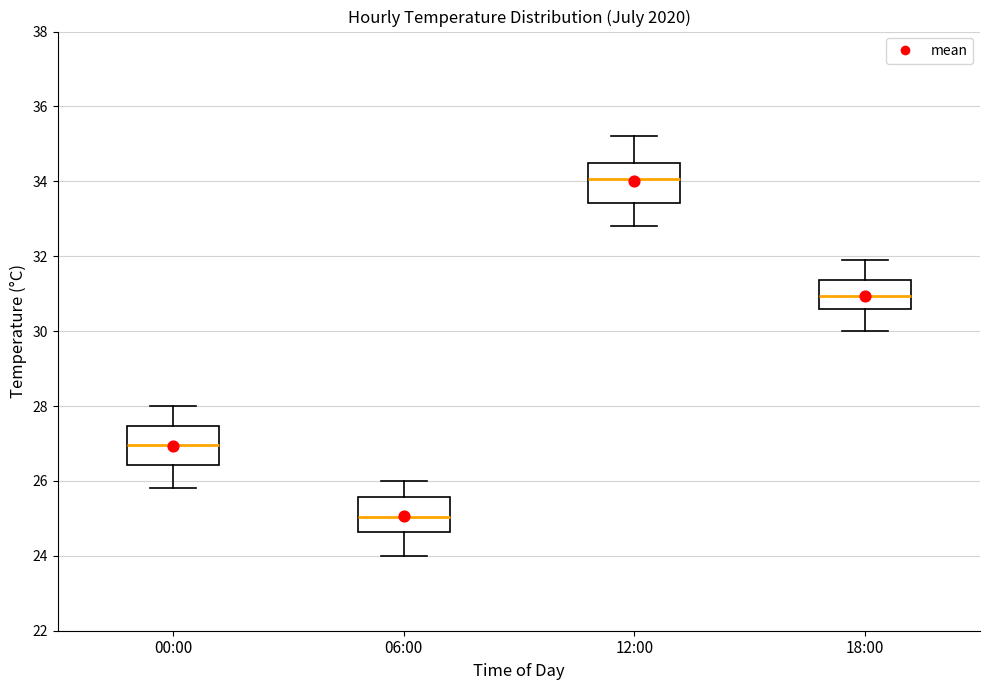

Reading left to right, transcribe this box plot: for each box, give where its median line is, the range the box spans, and where its two whiskers end, as read against the y-axis. The values are not printed on the chart, so give them approximately, as read against the axis.

00:00: median 27.0, box 26.4 to 27.4, whiskers 25.8 to 28.0
06:00: median 25.0, box 24.6 to 25.6, whiskers 24.0 to 26.0
12:00: median 34.0, box 33.4 to 34.6, whiskers 32.8 to 35.2
18:00: median 31.0, box 30.6 to 31.4, whiskers 30.0 to 32.0